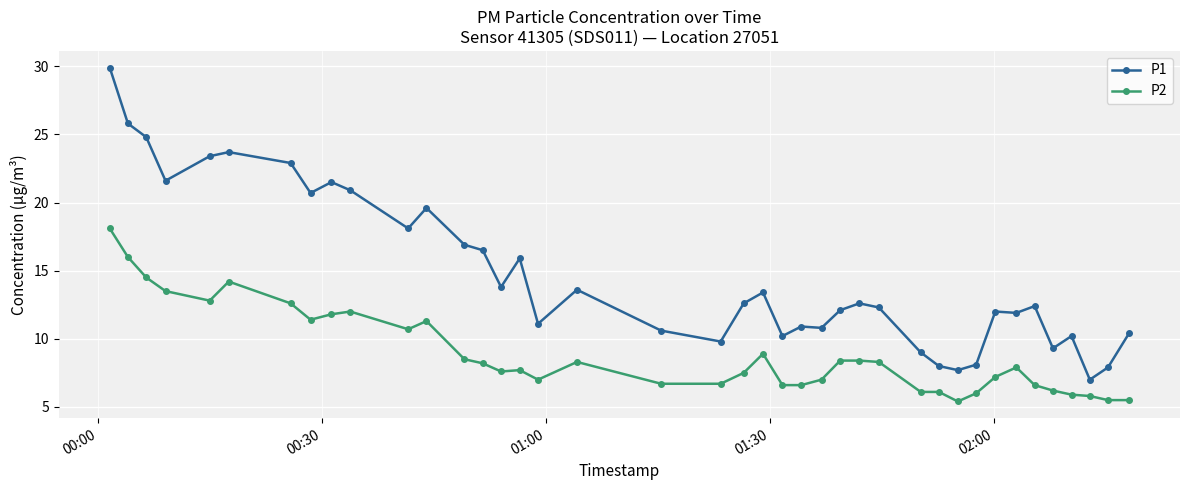

Rank the series by their average value, from highest to lowest.

P1, P2